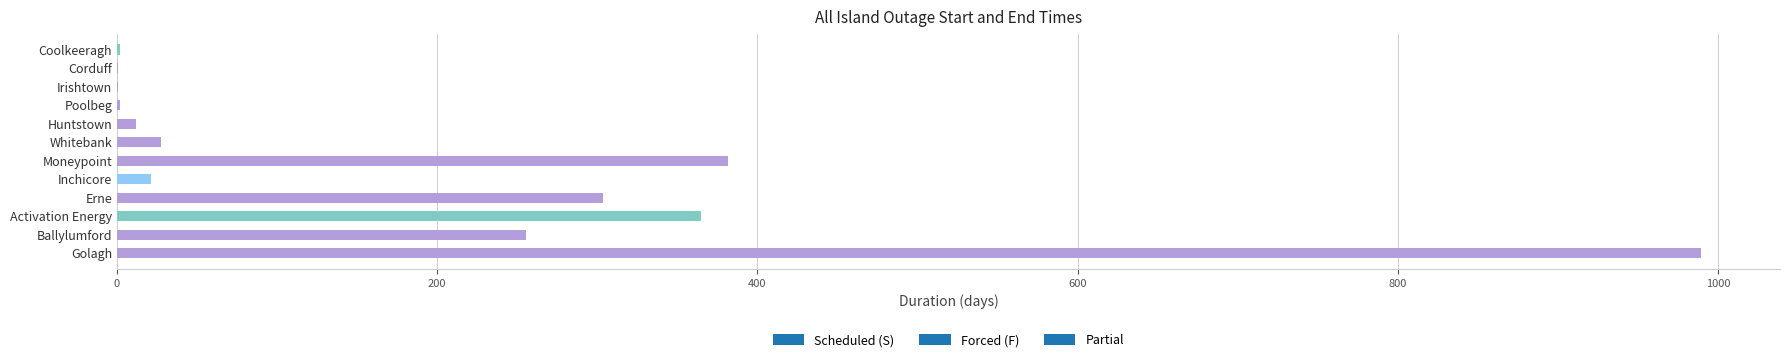

What is the change in value from Inchicore to Moneypoint?

+360.2